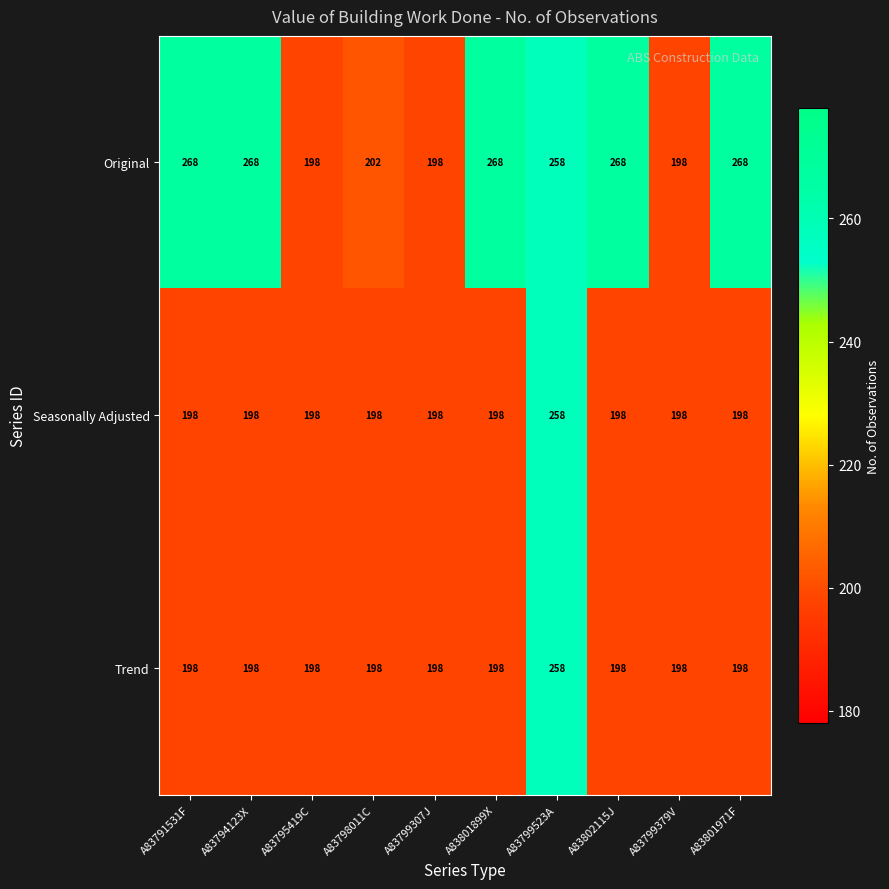

Which series has the widest spread of values?

Original